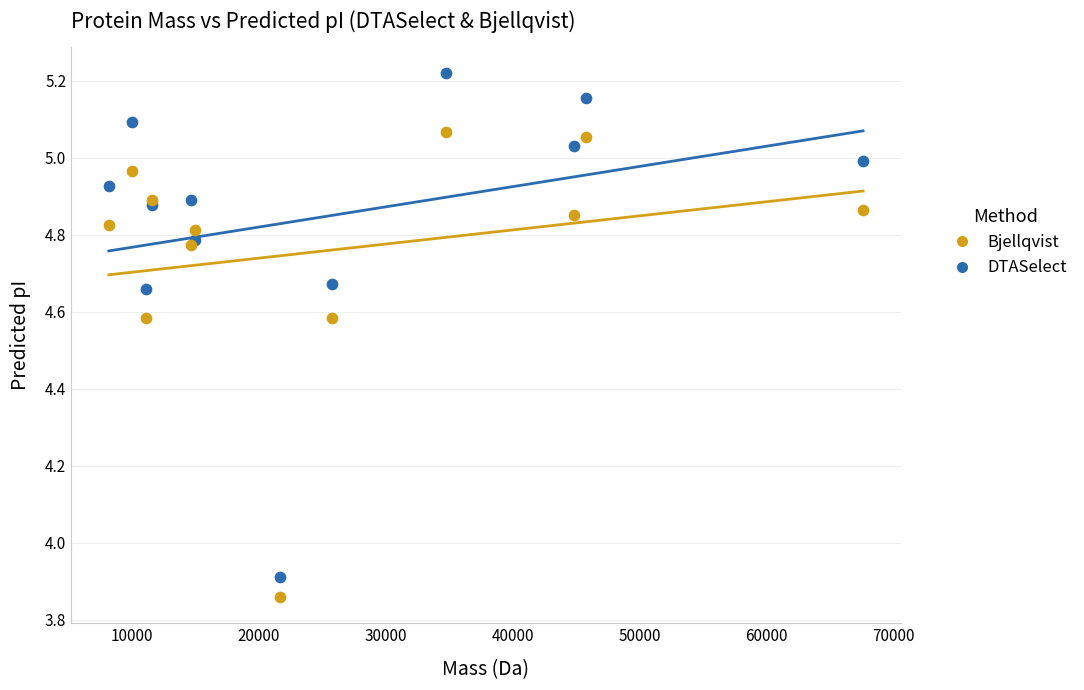

What are all the series names shown in the legend?

Bjellqvist, DTASelect